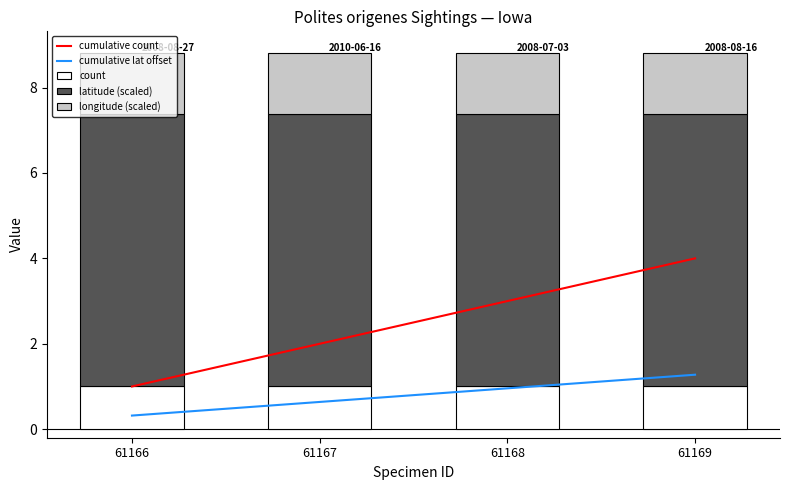

Which series has the largest total across all categories?

latitude (scaled)